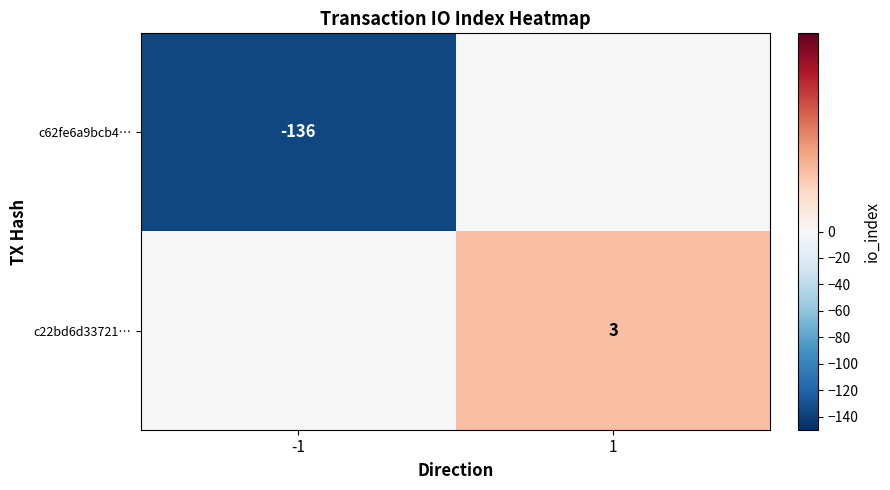

How many distinct data groups are displayed?

2